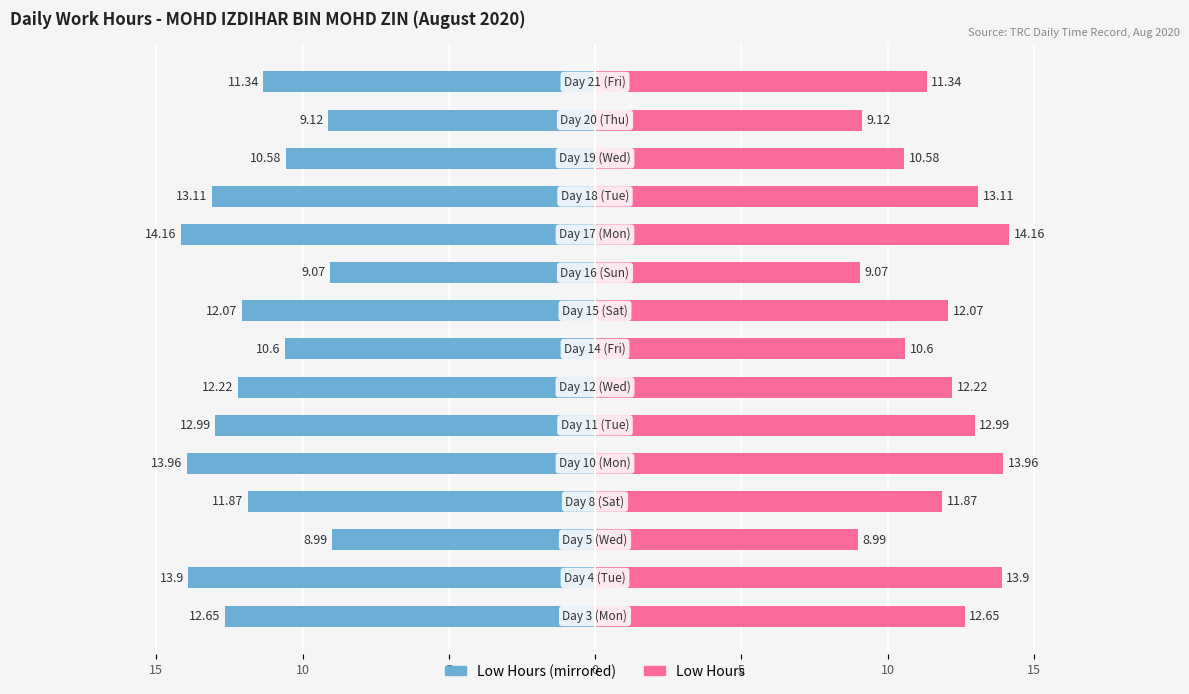

What is the difference between the maximum and minimum values in the Low Hours (left) series?

5.2